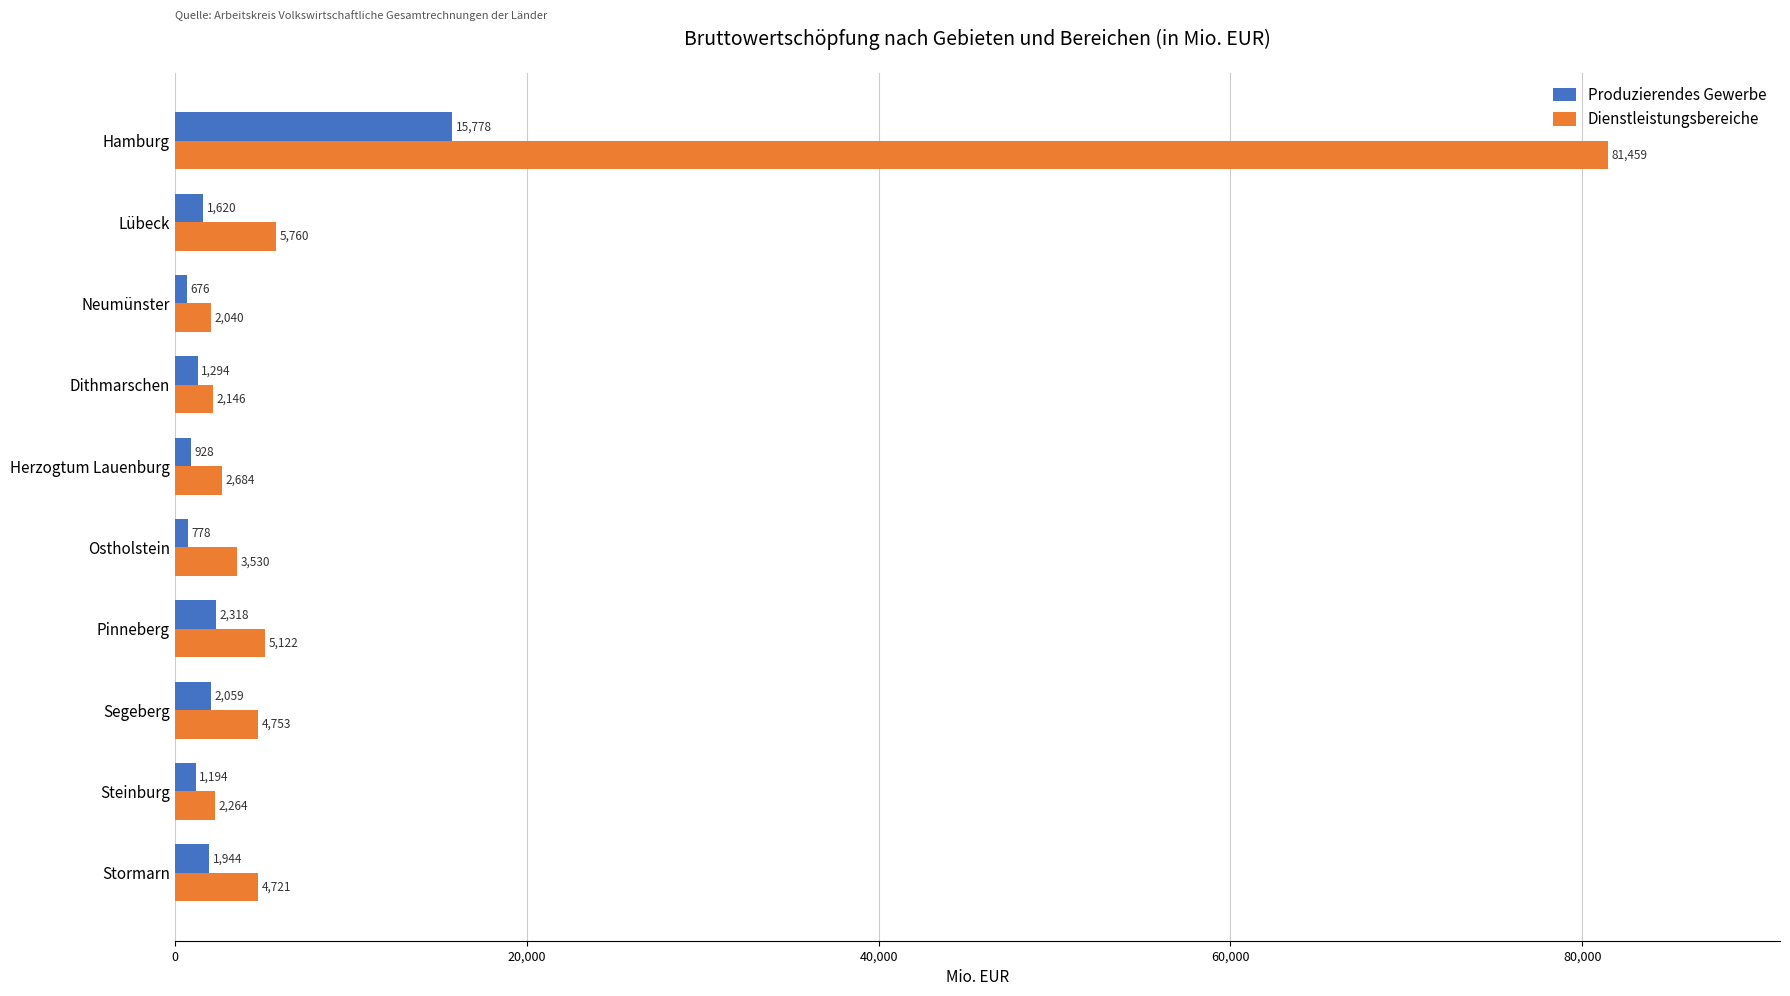

Is the value of Dienstleistungsbereiche at Pinneberg greater than the value of Produzierendes Gewerbe at Ostholstein?

Yes